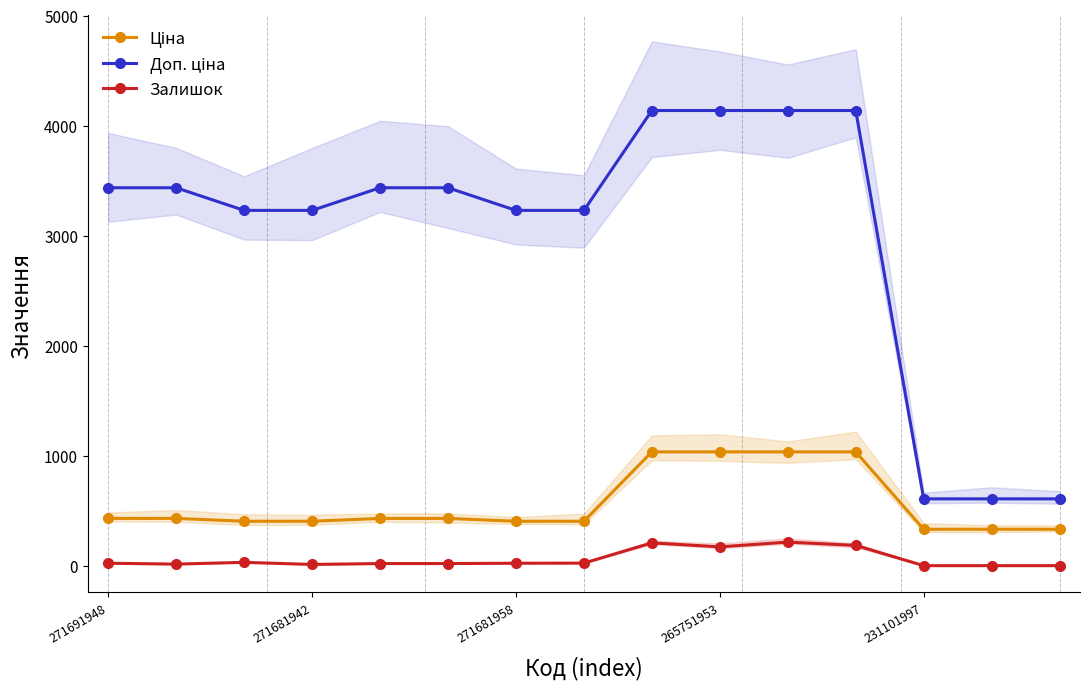

Count the number of categories in the chart.

15